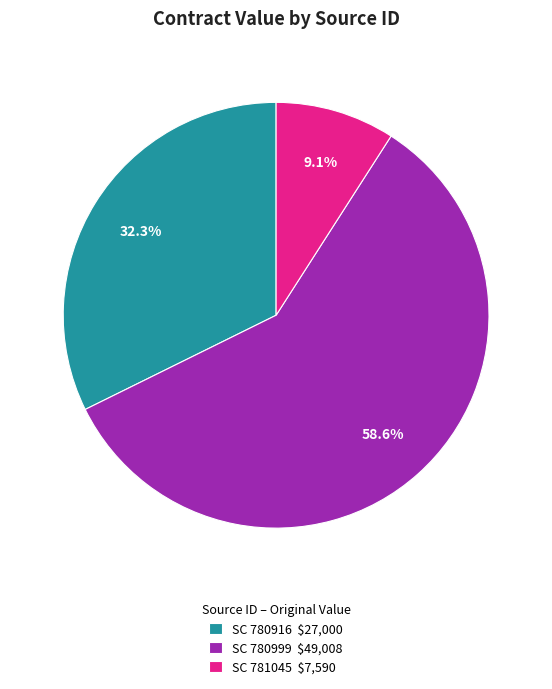

Do SC 780916 and SC 781045 together represent more than half of the pie?

No